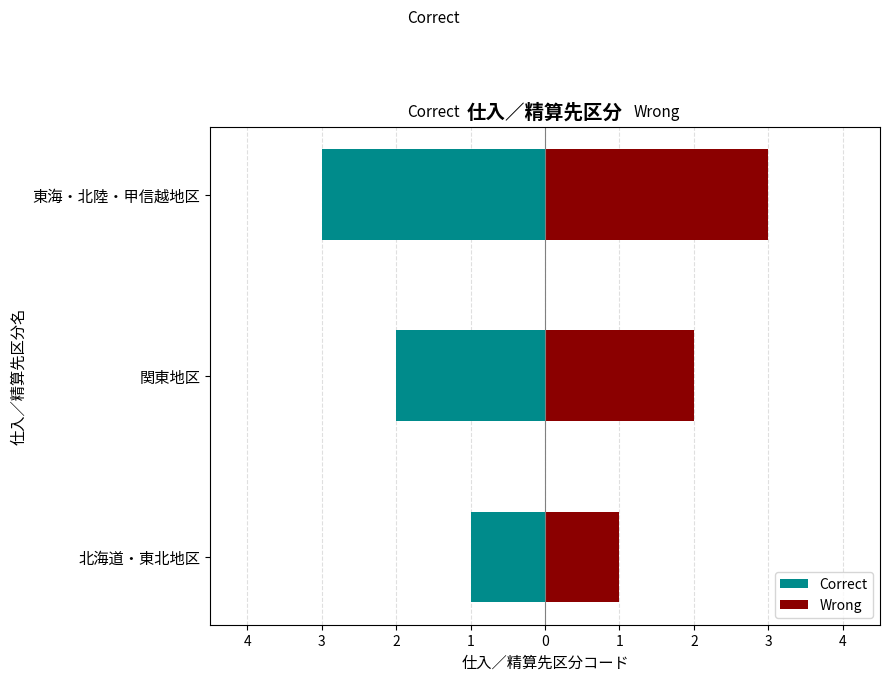

What is the sum of all Wrong values?

6